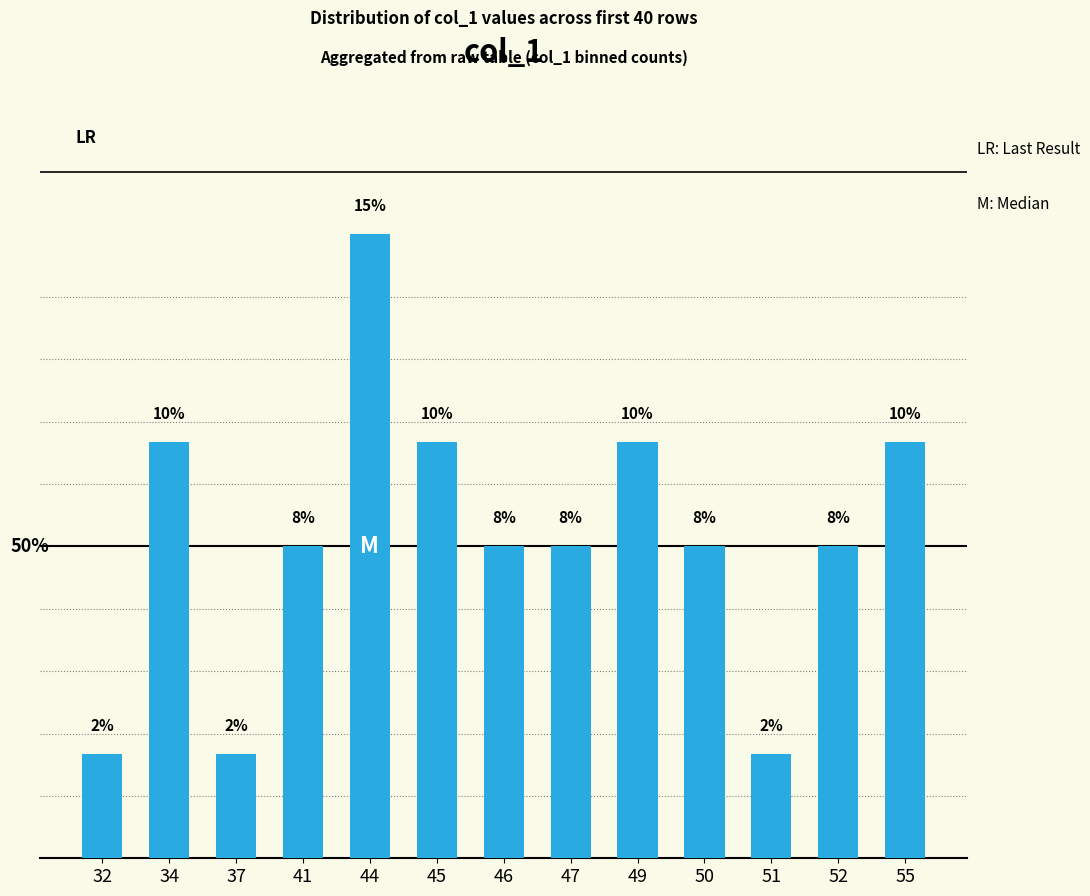

Which label corresponds to the smallest value in the chart?

32